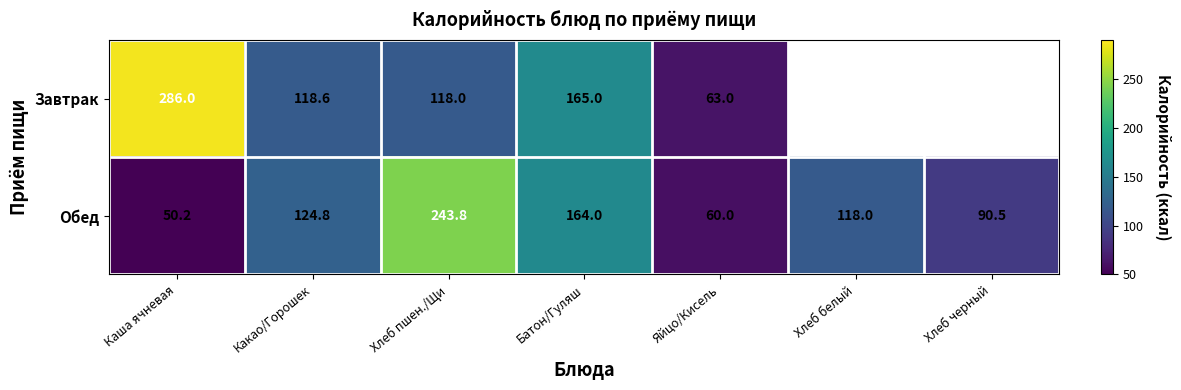

The Завтрак series shows 118.0 at Хлеб пшен./Щи. True or false?

True